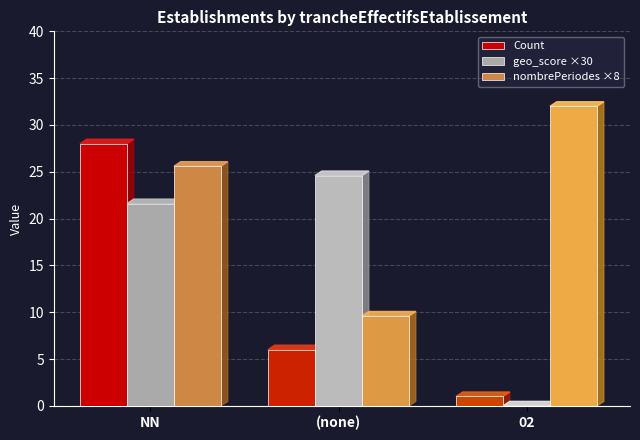

At which label does geo_score ×30 reach its peak?

(none)